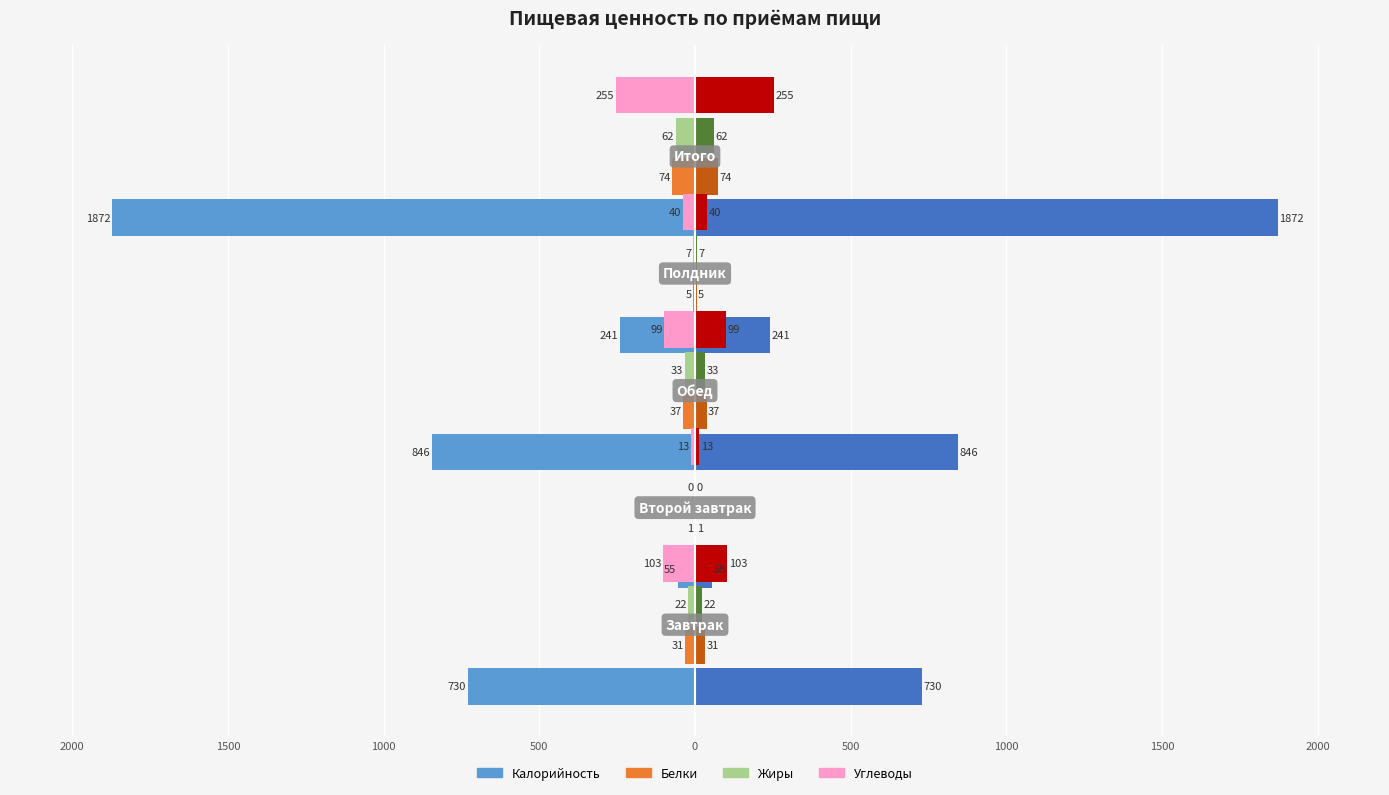

What is the difference between the Белки values at Второй завтрак and Полдник?

4